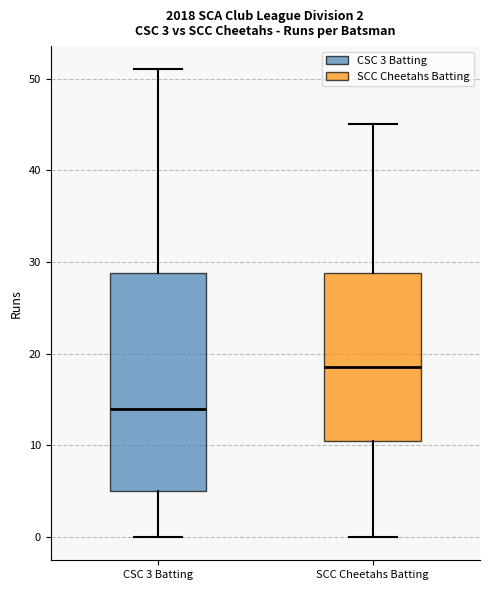

Which box's median line is the highest?

SCC Cheetahs Batting